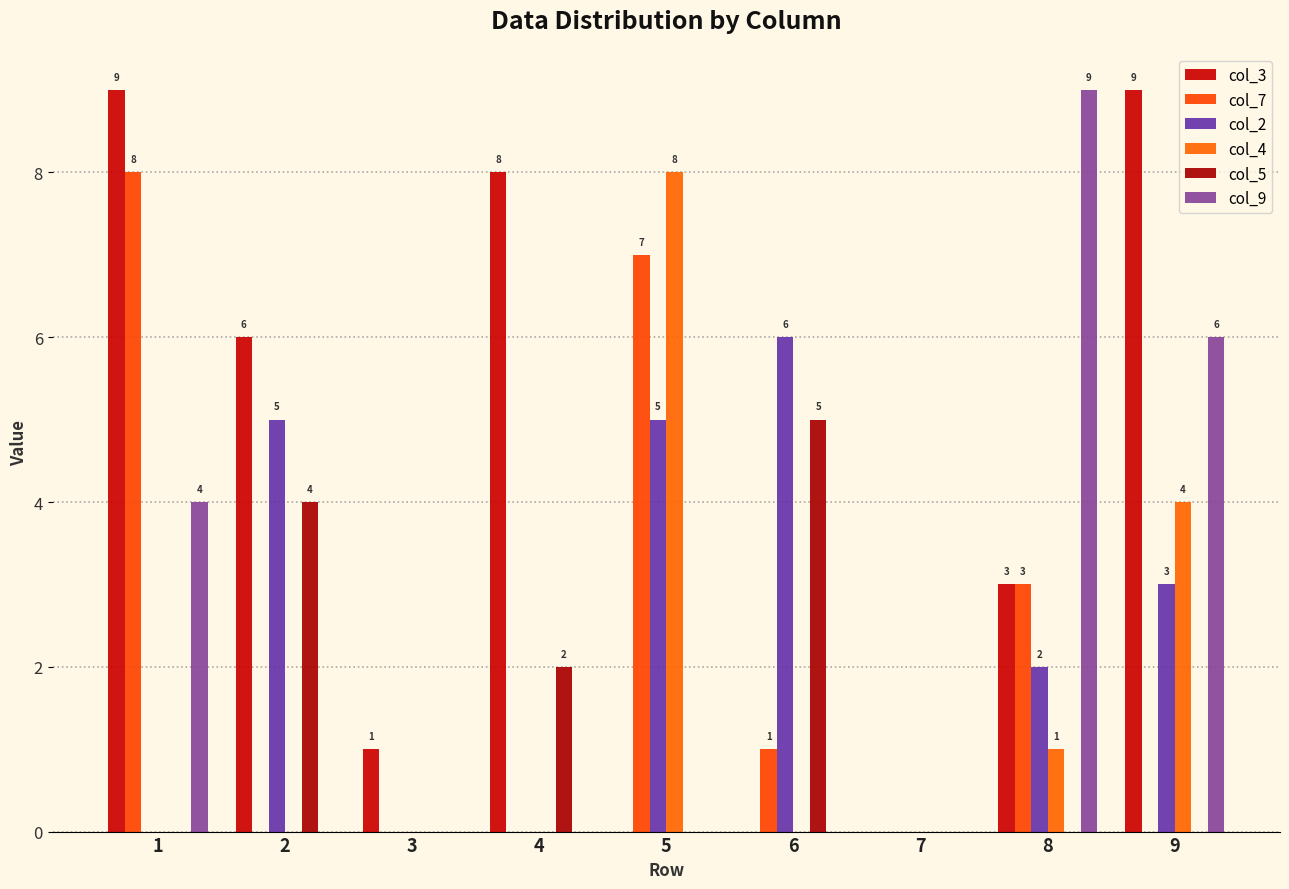

What is the value of the col_3 bar at the 4th from the left?

8